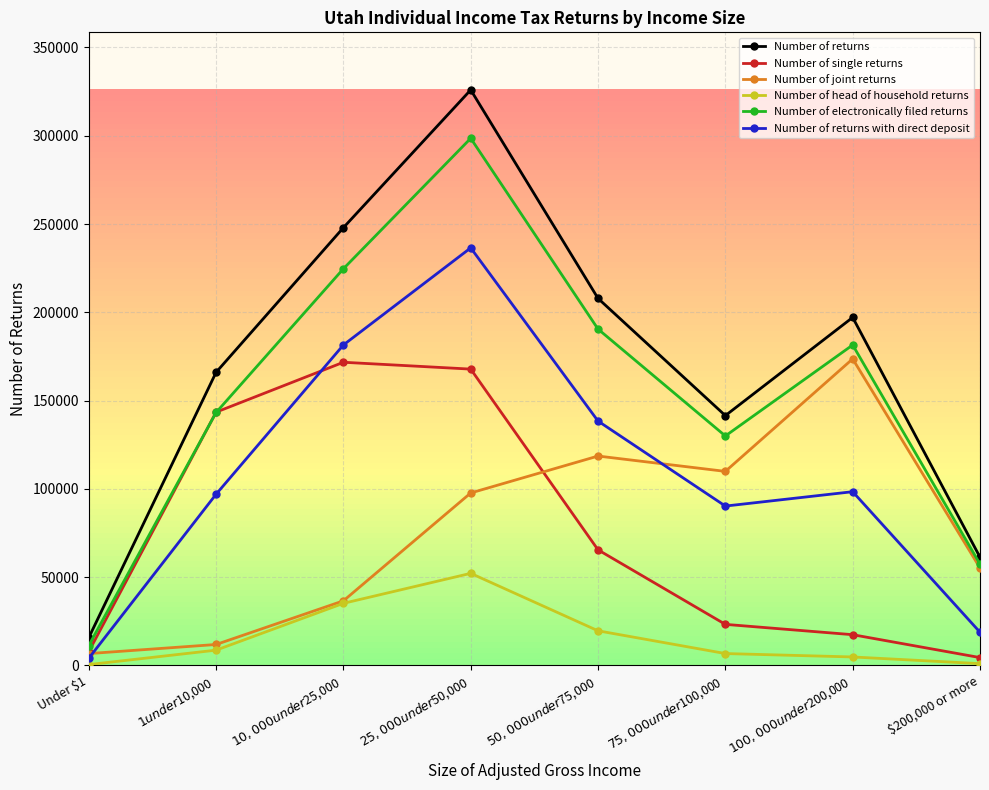

What is the greatest value displayed?

325950